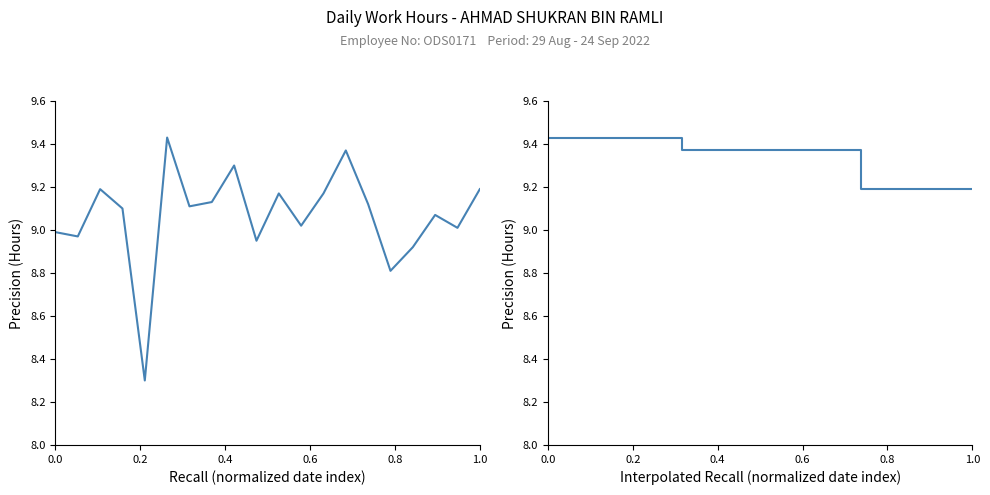

In Low (Hours), how many points are higher than both neighbors (excluding endpoints)?

6